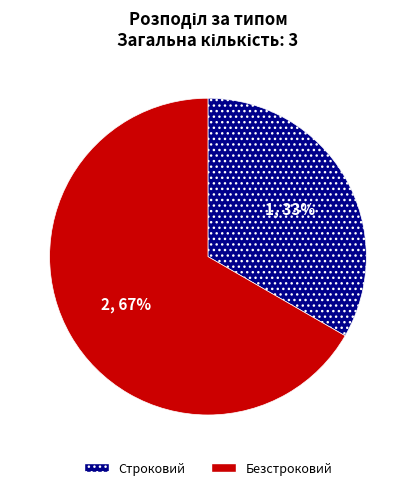

How many slices are in this pie chart?

2